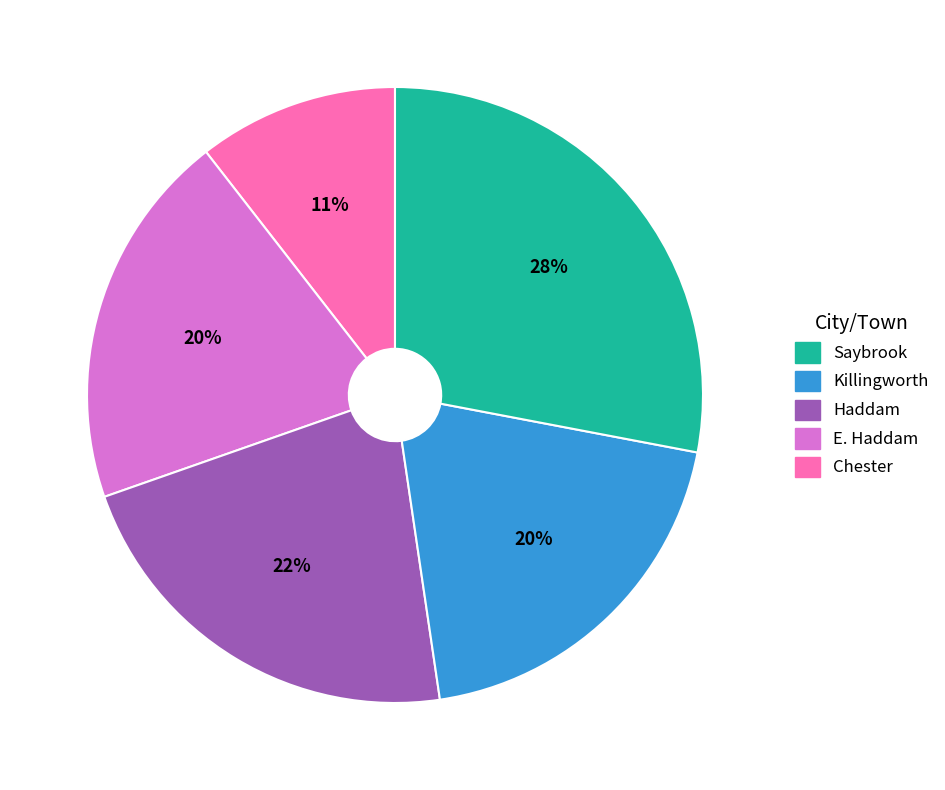

To the nearest percent, what is the average slice percentage?

20%